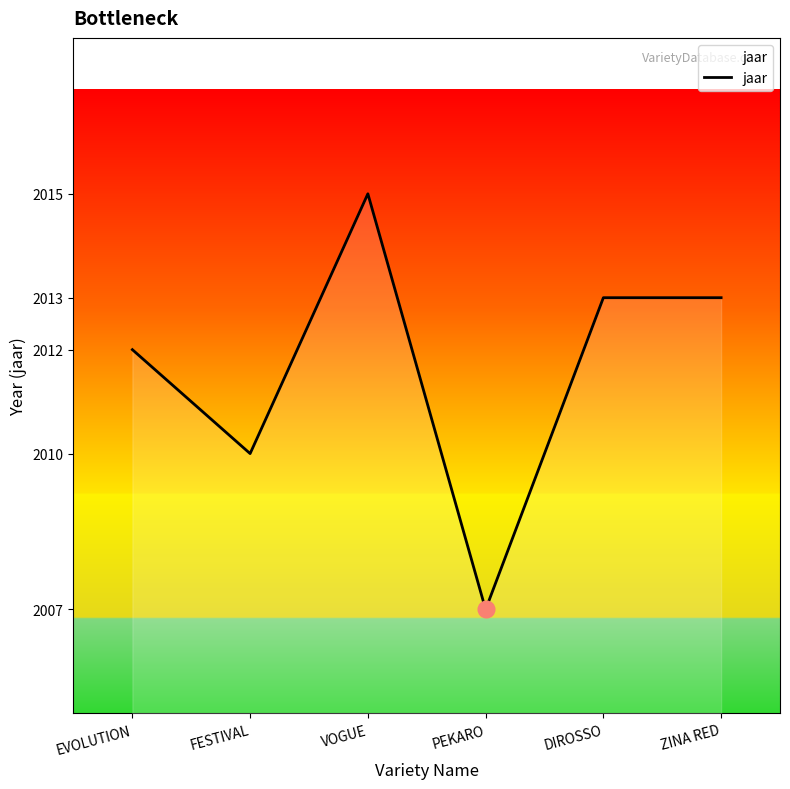

What is the difference between the maximum and minimum values?

8